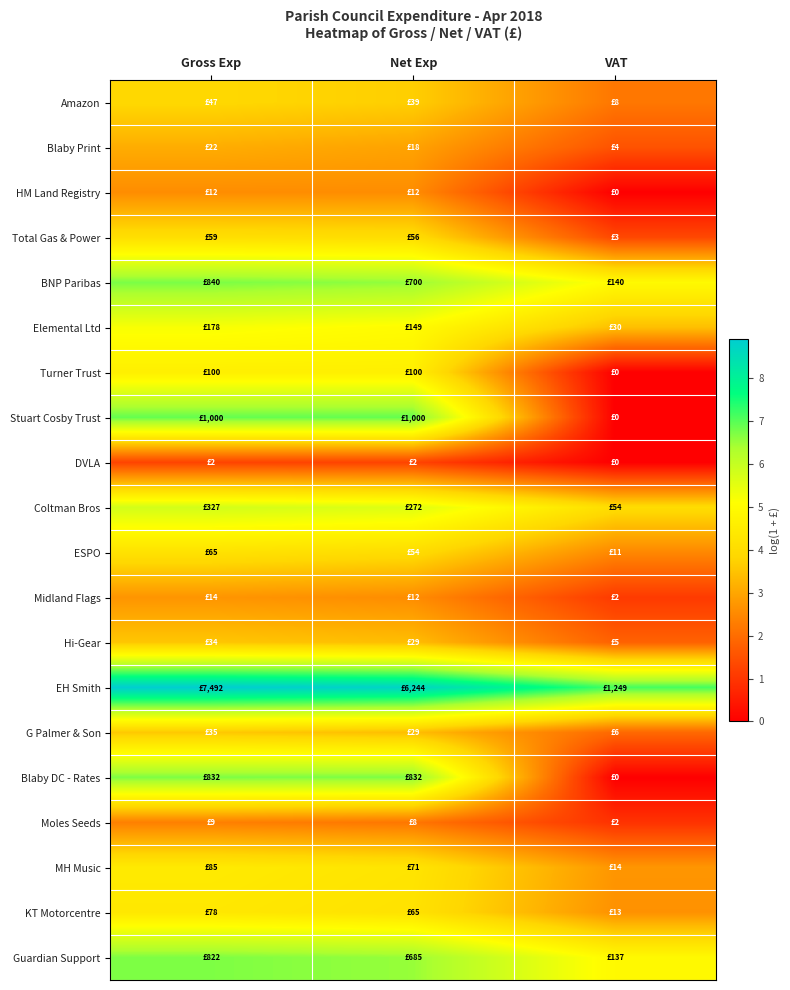

Which series has the largest total across all categories?

EH Smith